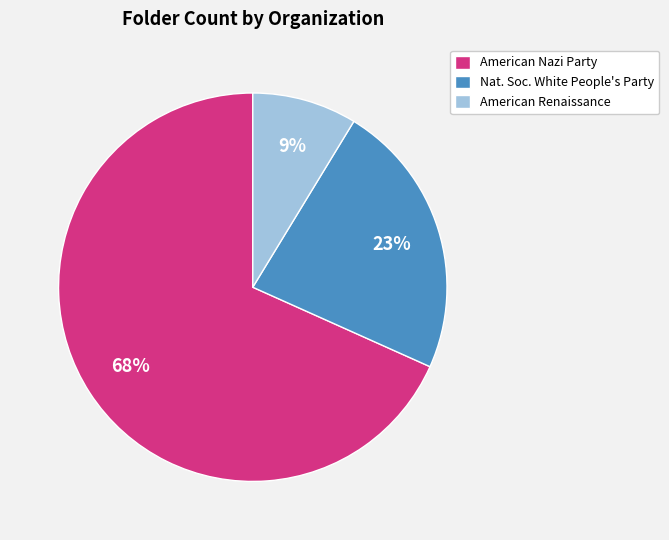

True or false: Nat. Soc. White People's Party accounts for 23% of the total.

True